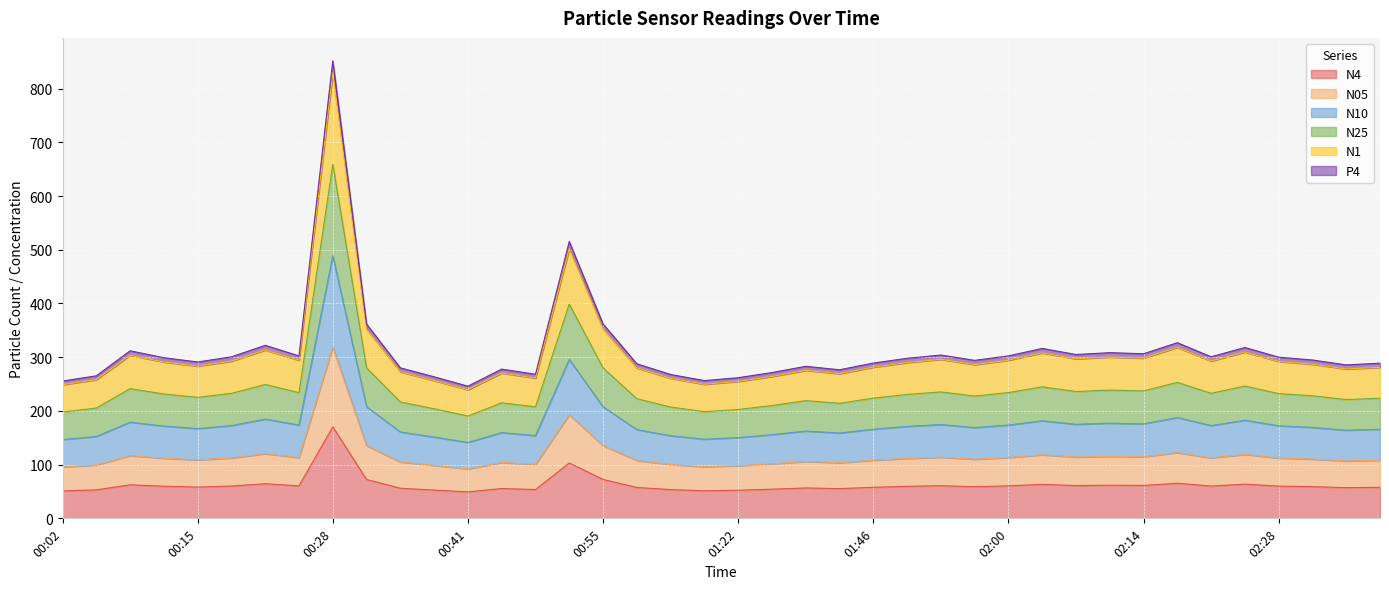

Count the number of categories in the chart.

40